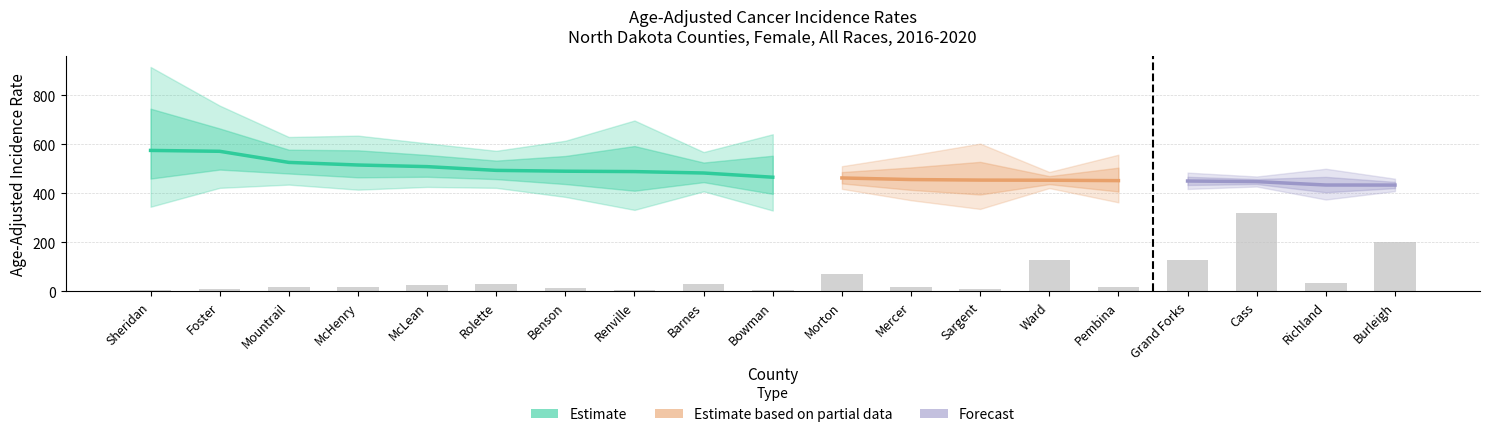

Is it true that Upper CI equals 697.3 at Renville?

True